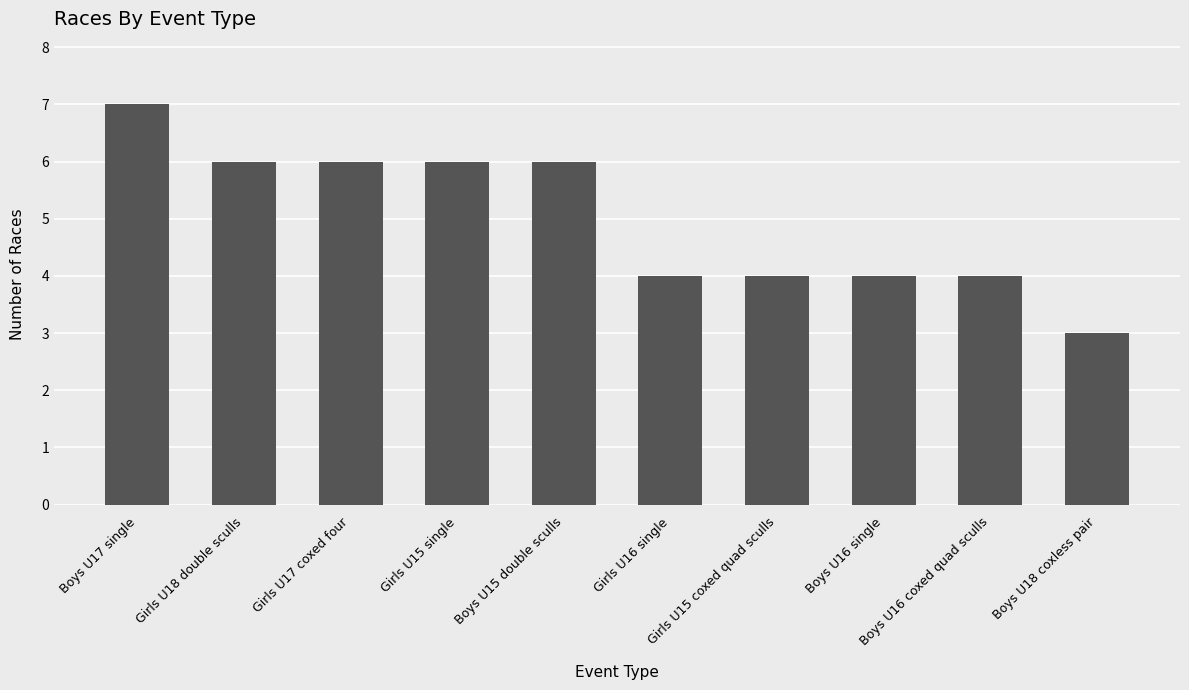

What is the value of the 4th bar from the left?

6